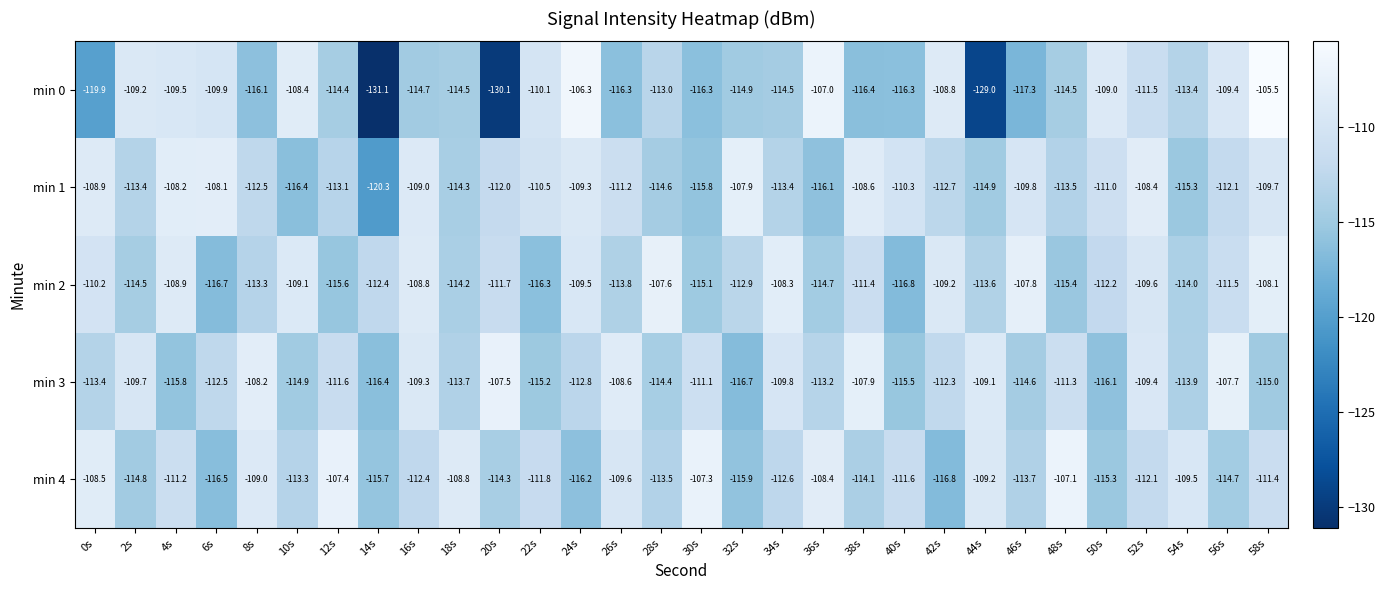

At 8s, list the series in order from smallest to largest.

min 0, min 2, min 1, min 4, min 3